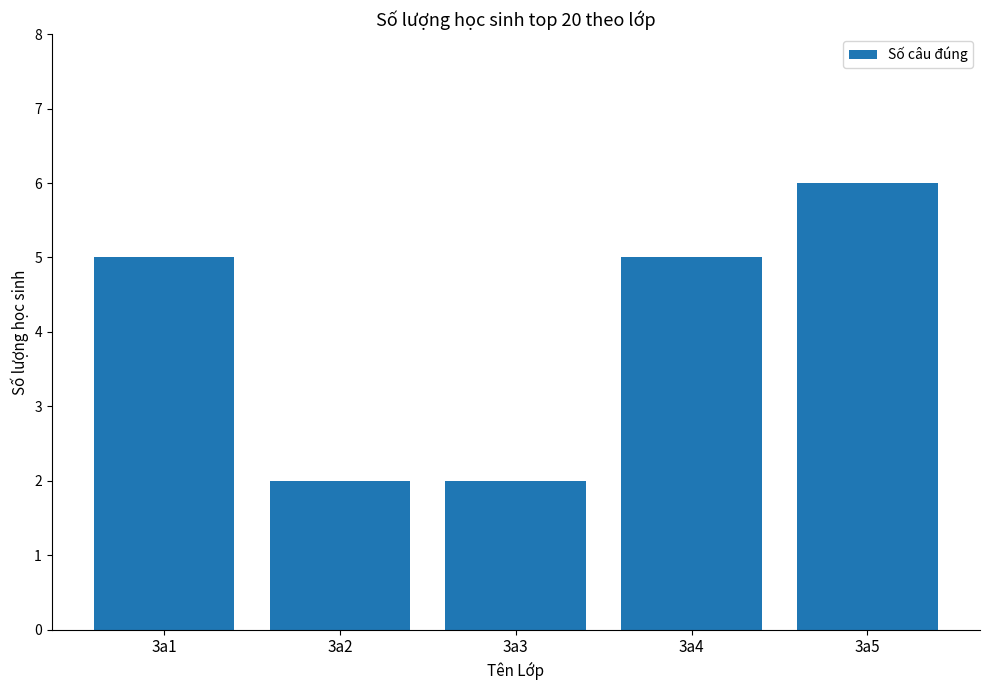

What is the difference between the maximum and minimum values?

4